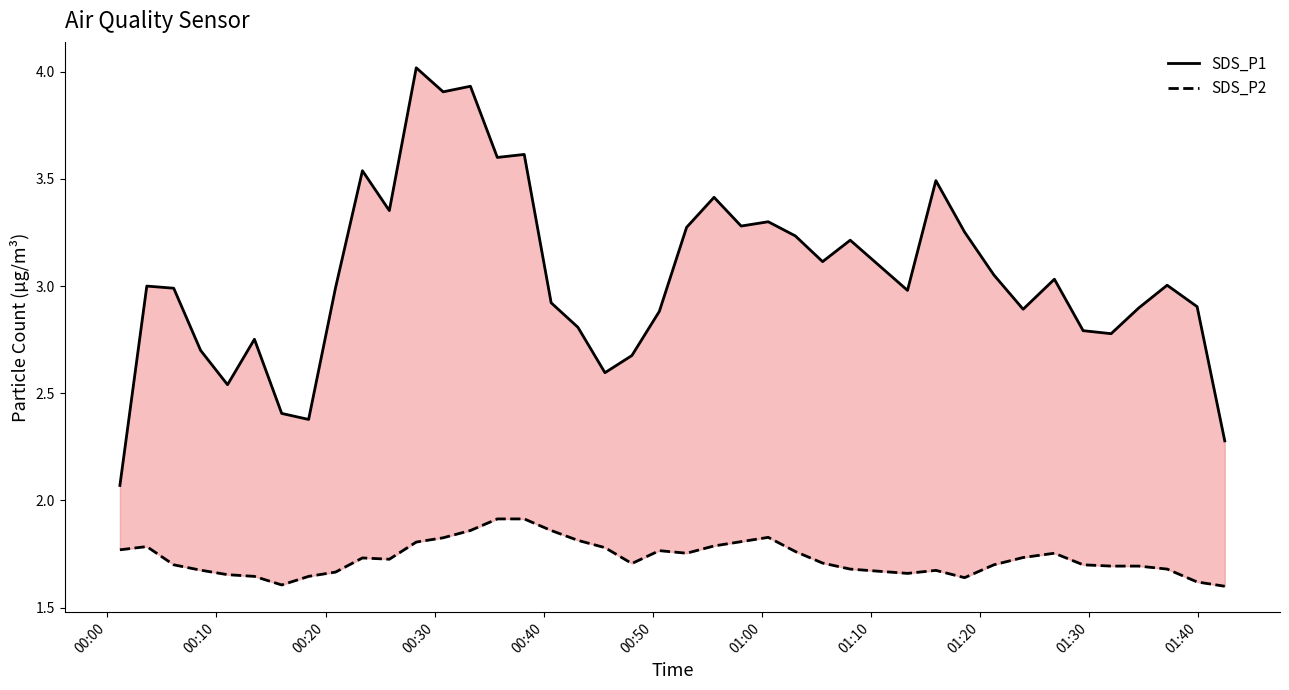

At which label is SDS_P1 closest to 3?

00:10